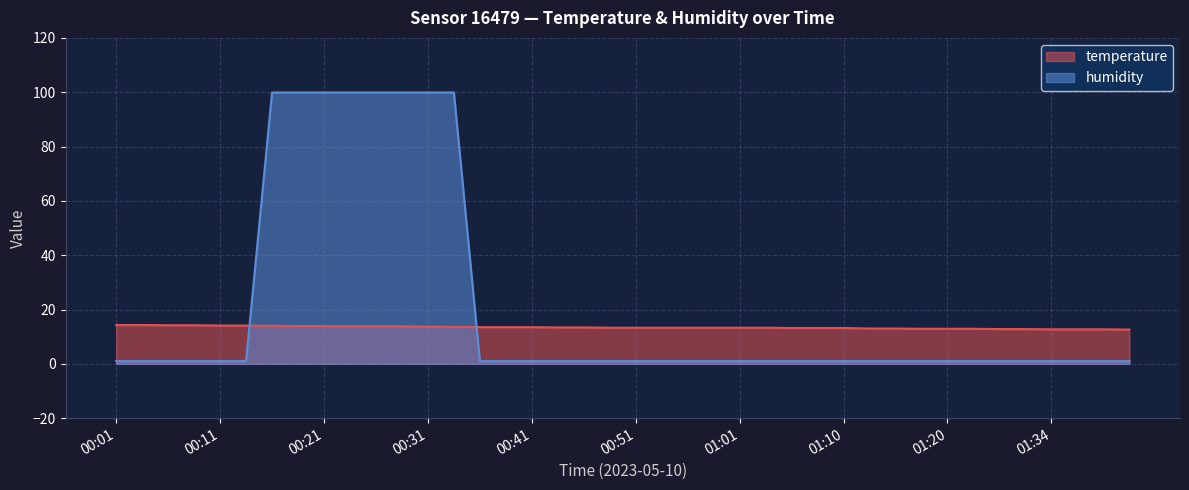

What is the value of the humidity point at the 19th from the left?

1.0